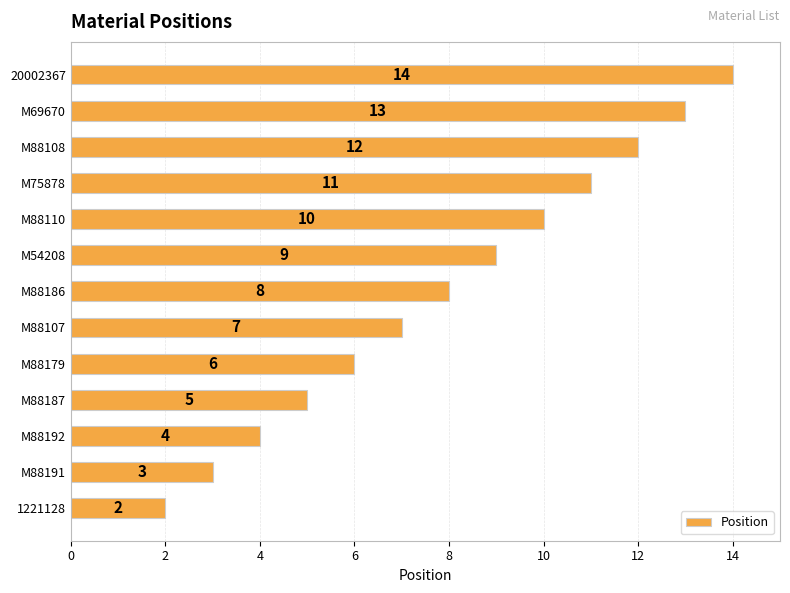

Rank the categories by value from highest to lowest.

20002367, M69670, M88108, M75878, M88110, M54208, M88186, M88107, M88179, M88187, M88192, M88191, 1221128